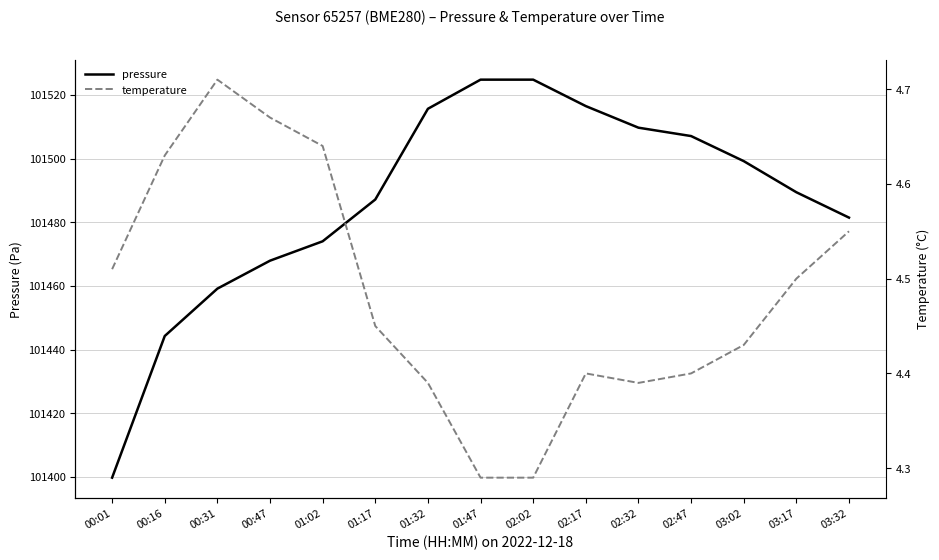

Reading right to left, extract all data points from this chart.

pressure: 03:32=101481.5	03:17=101489.4	03:02=101499.2	02:47=101507.1	02:32=101509.7	02:17=101516.5	02:02=101524.8	01:47=101524.8	01:32=101515.7	01:17=101487.2	01:02=101474.0	00:47=101467.9	00:31=101459.2	00:16=101444.3	00:01=101399.8
temperature: 03:32=4.5	03:17=4.5	03:02=4.4	02:47=4.4	02:32=4.4	02:17=4.4	02:02=4.3	01:47=4.3	01:32=4.4	01:17=4.5	01:02=4.6	00:47=4.7	00:31=4.7	00:16=4.6	00:01=4.5